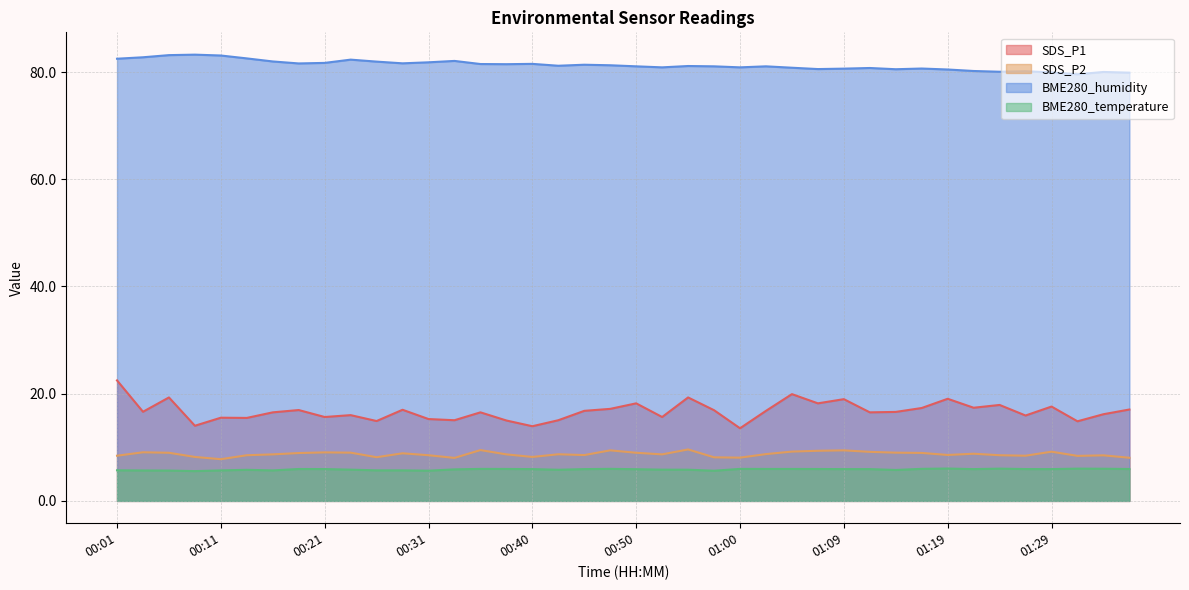

What is the spread (max minus min) of values at 01:09?

74.7